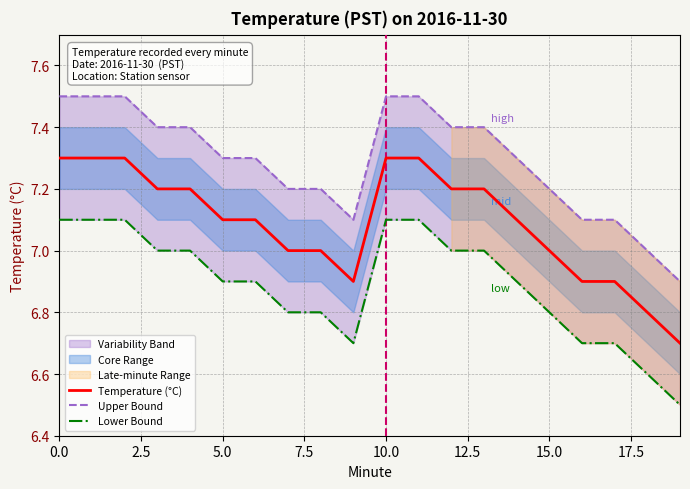

How many values in the Upper Bound series exceed 7?

18